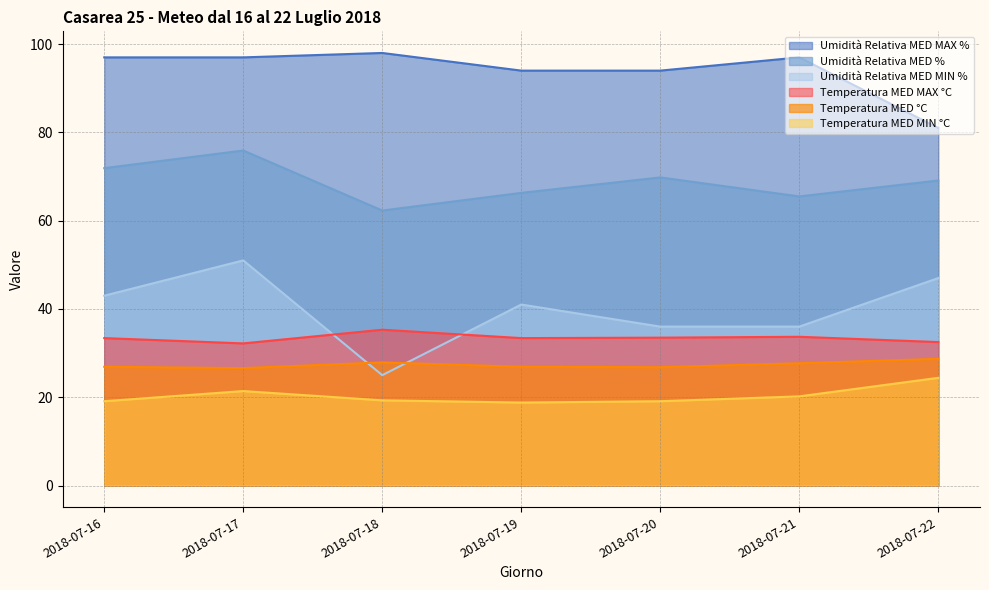

At which label does Umidità Relativa MED MAX % first exceed 97?

2018-07-18